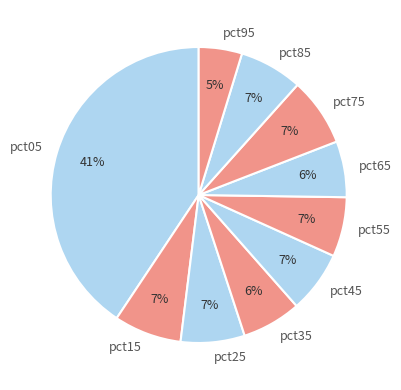

To the nearest percent, what portion does pct05 represent?

41%